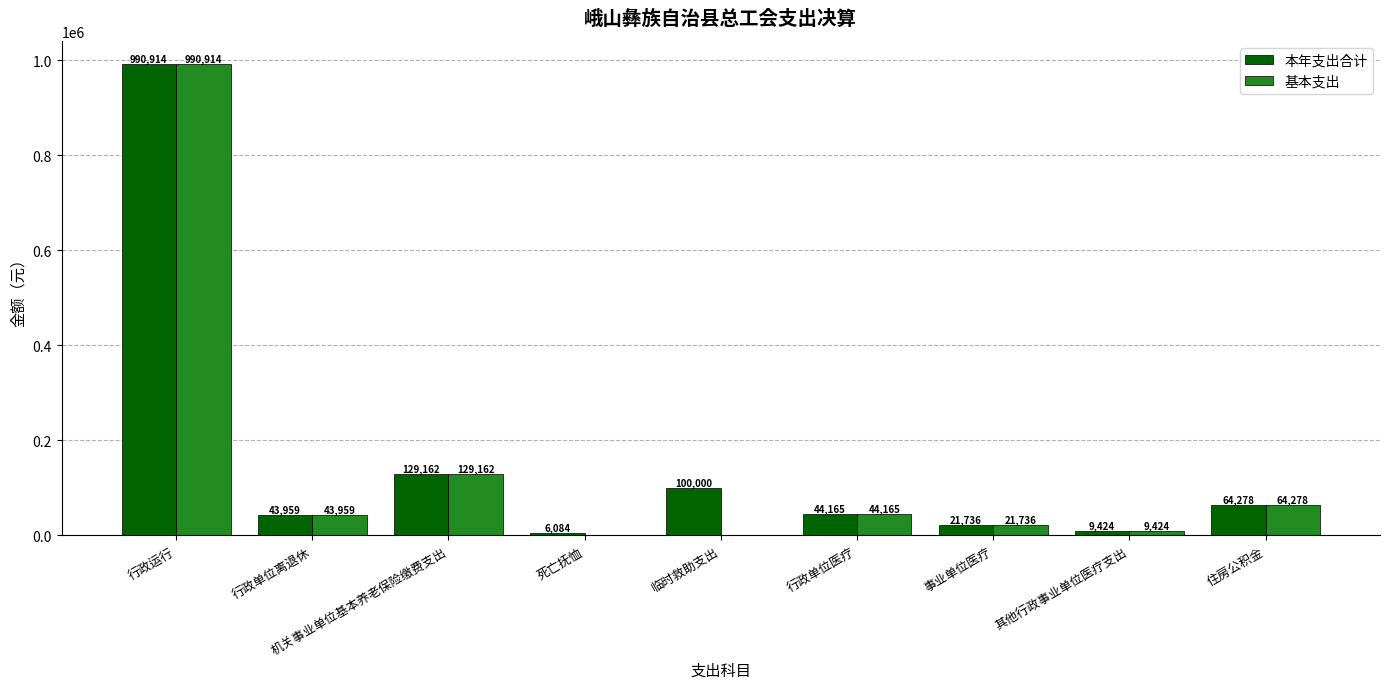

The value of 基本支出 at 其他行政事业单位医疗支出 is 9423.9. True or false?

True